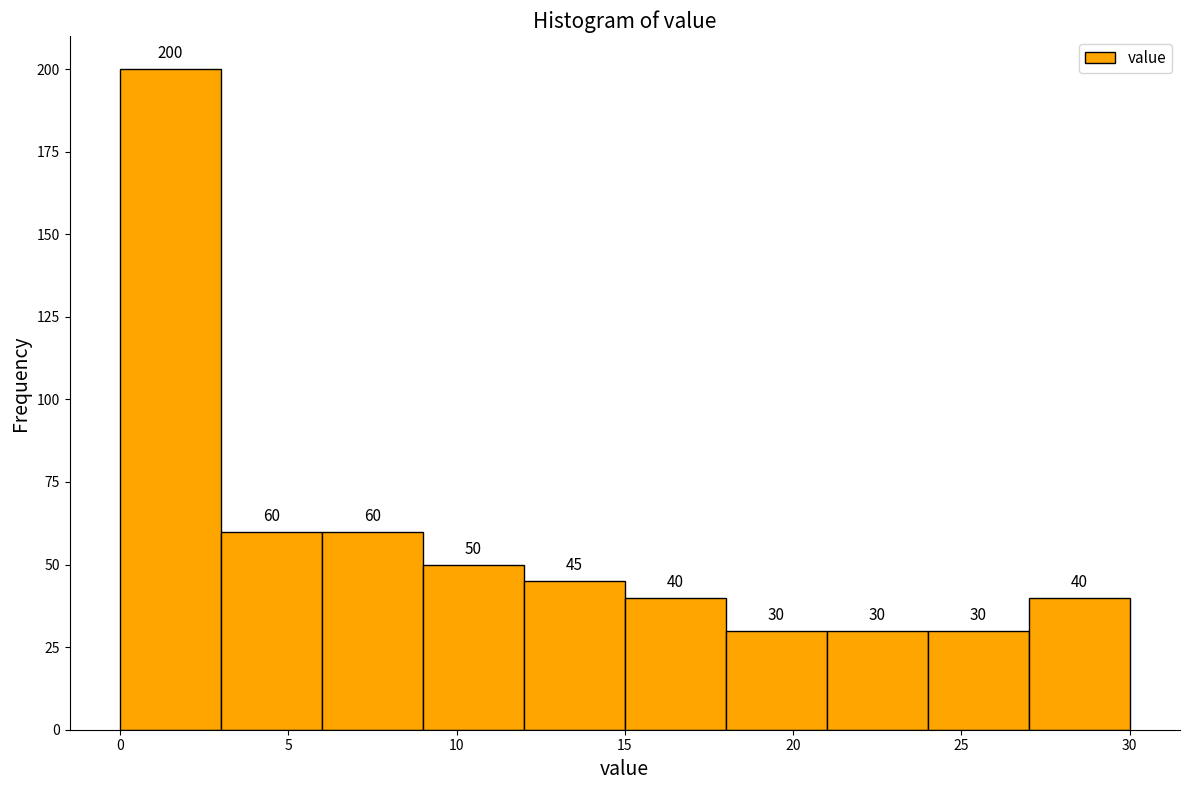

Reading left to right, list every bar in this chart as the range it spans on the x-axis followed by its height.

0 to 3: 200
3 to 6: 60
6 to 9: 60
9 to 12: 50
12 to 15: 45
15 to 18: 40
18 to 21: 30
21 to 24: 30
24 to 27: 30
27 to 30: 40